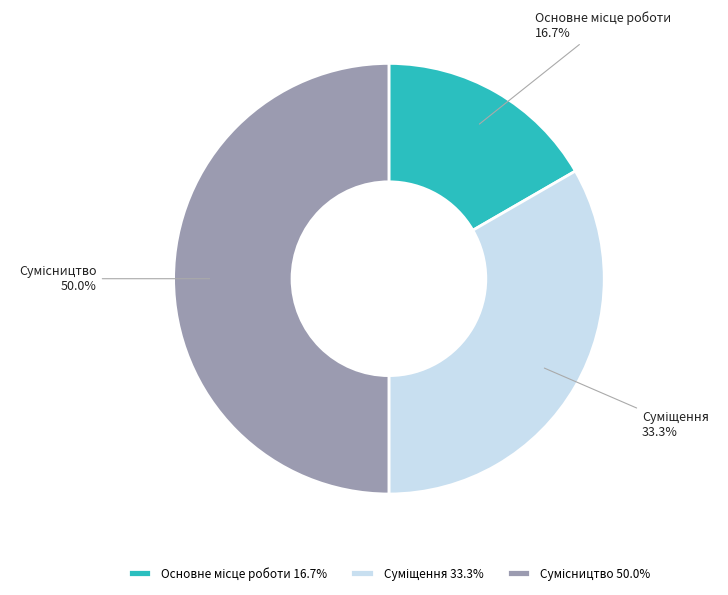

To the nearest percent, what is the average slice percentage?

33%